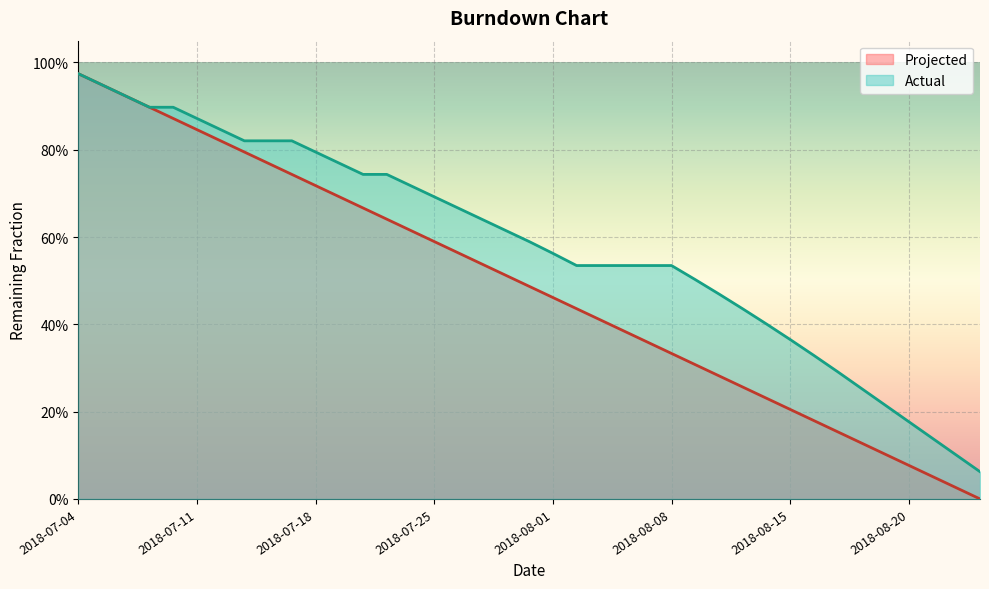

What is the total value across all series at 2018-08-02?

1.0